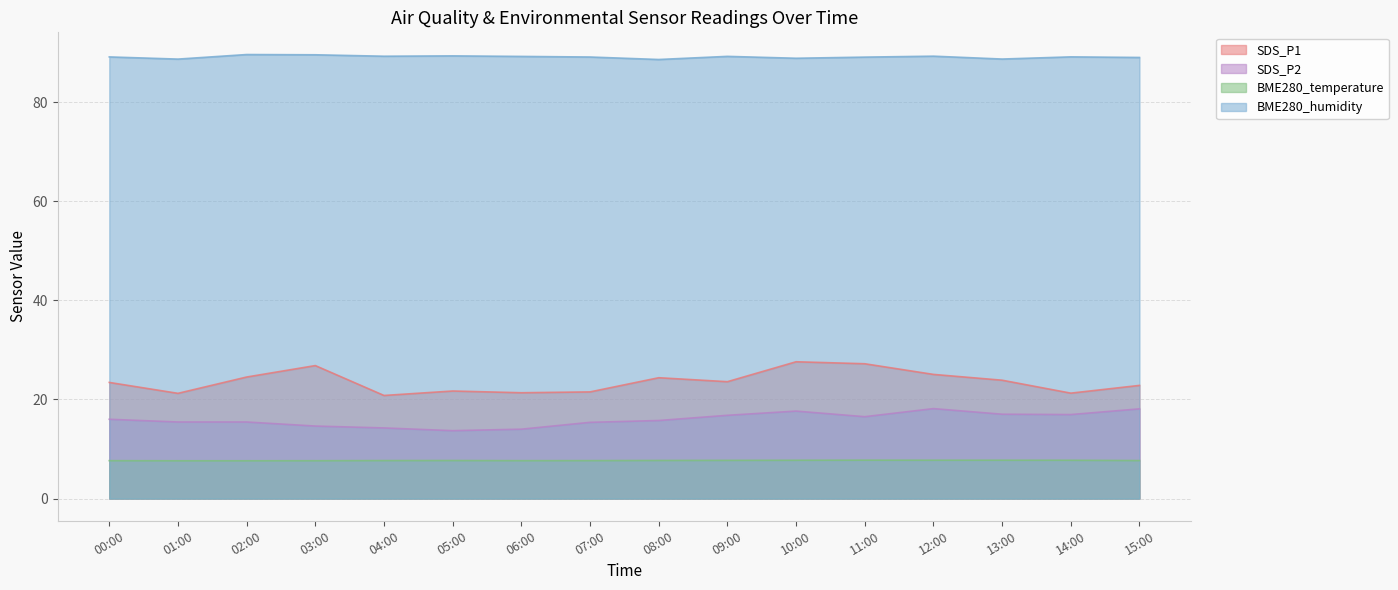

True or false: SDS_P2 and SDS_P1 intersect in this chart.

False